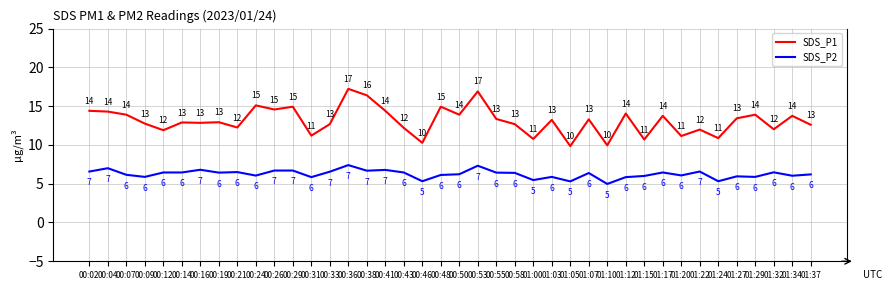

The value of SDS_P2 at 00:16 is 6.8. True or false?

True